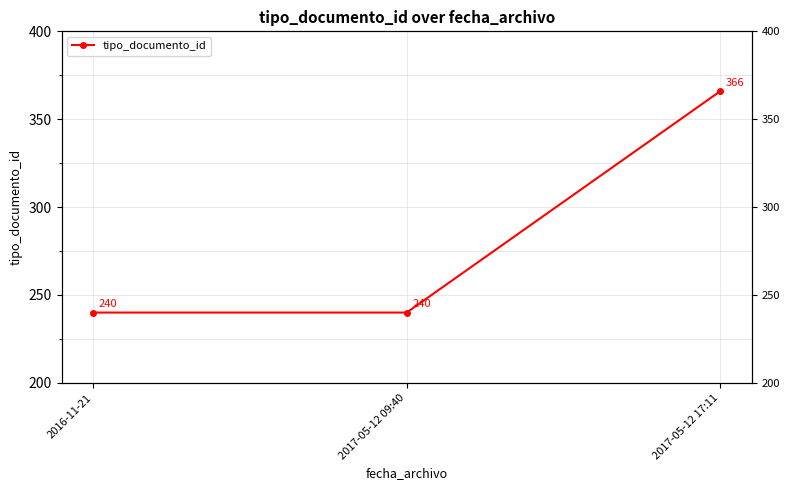

Reading left to right, list all the values displayed in this chart.

2016-11-21=240	2017-05-12 09:40=240	2017-05-12 17:11=366